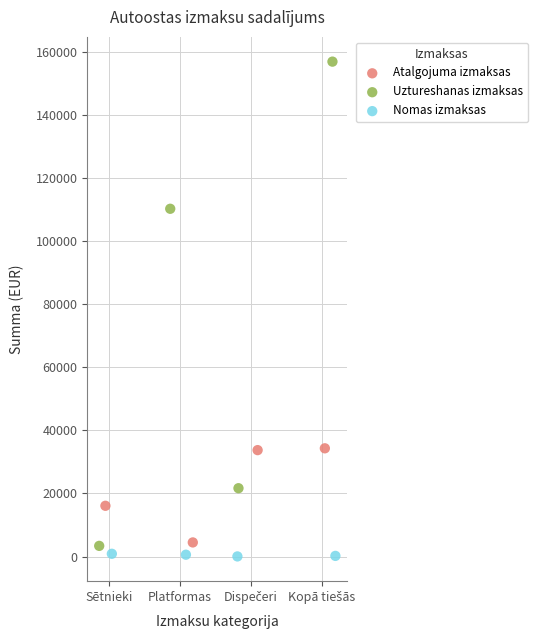

Which series has the widest spread of Y values?

Uztureshanas izmaksas